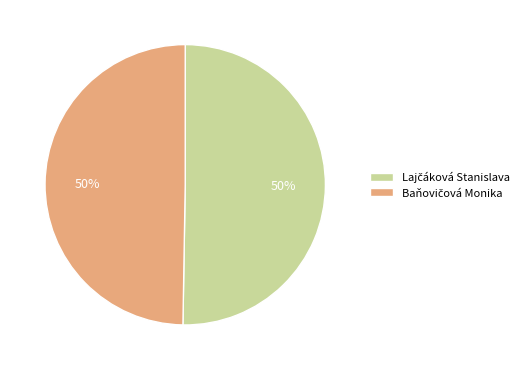

To the nearest percent, what is the average slice percentage?

50%